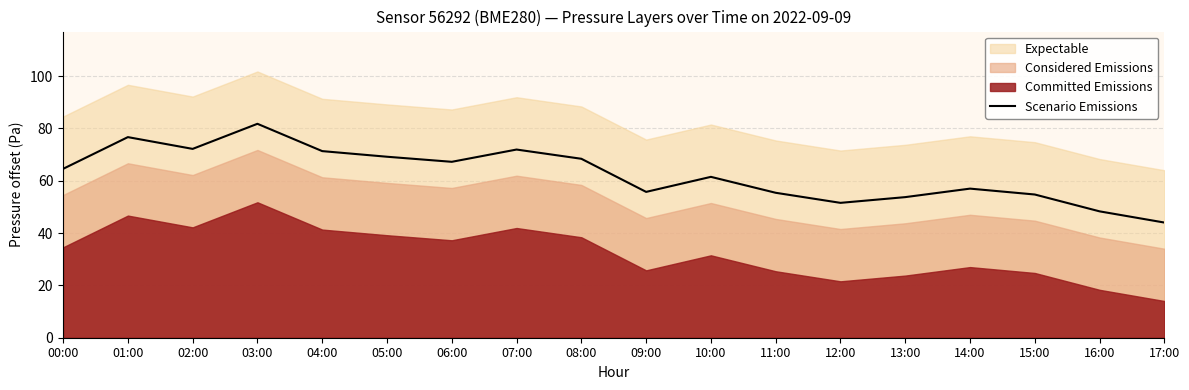

The chart shows a value of 28.3 at 17:00. True or false?

False